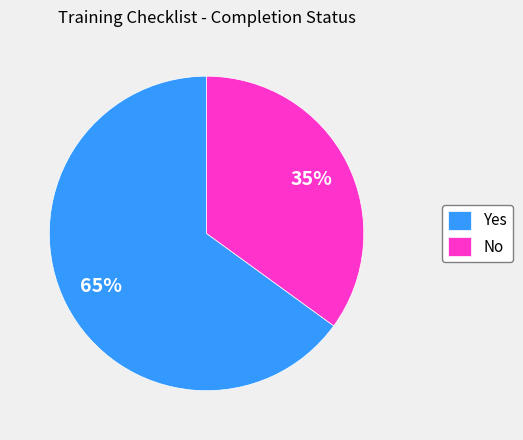

Does Yes represent more than half of the total?

Yes